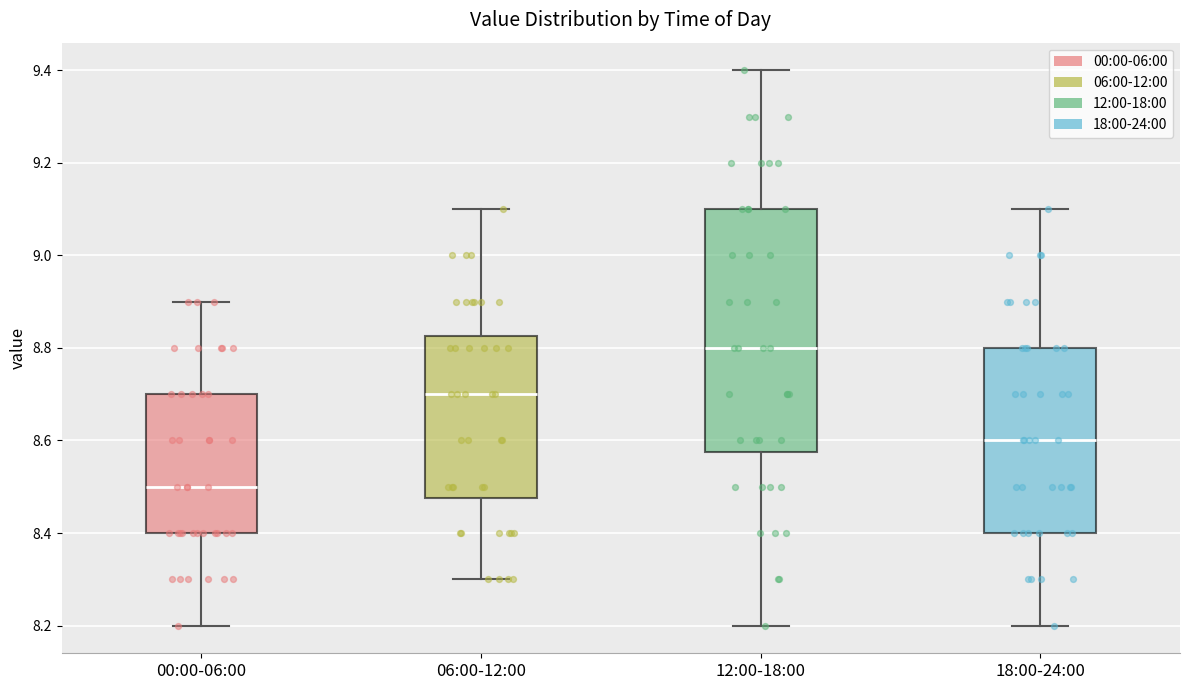

Which box's median line is the highest?

12:00-18:00